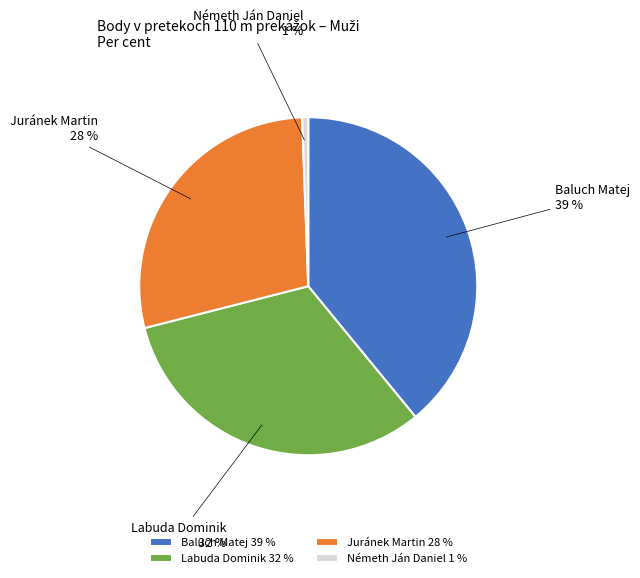

Is the sum of Németh Ján Daniel and Labuda Dominik greater than half?

No